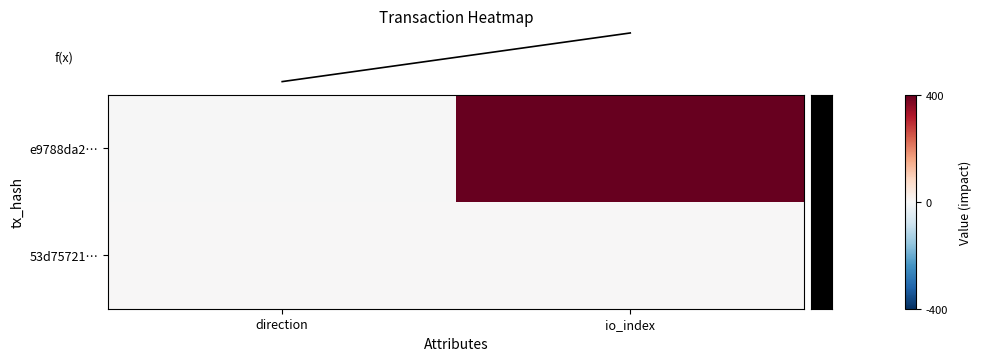

How many data points does each series have?

2